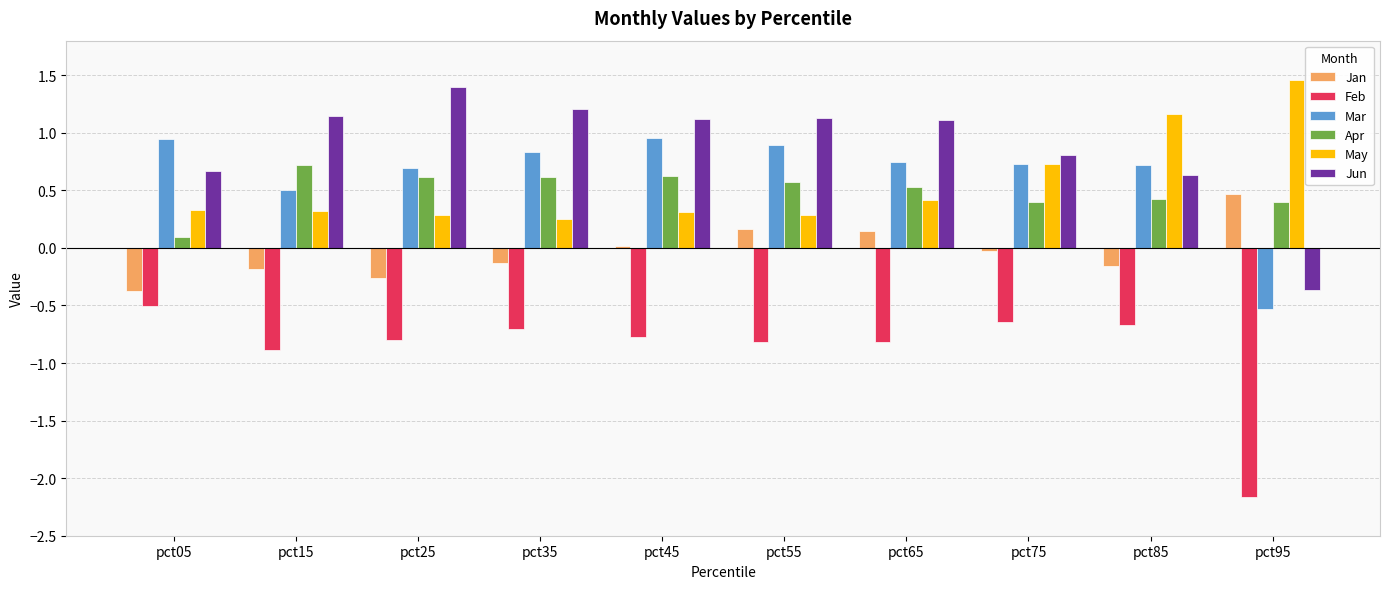

At which category does the chart reach its minimum across all series?

pct95